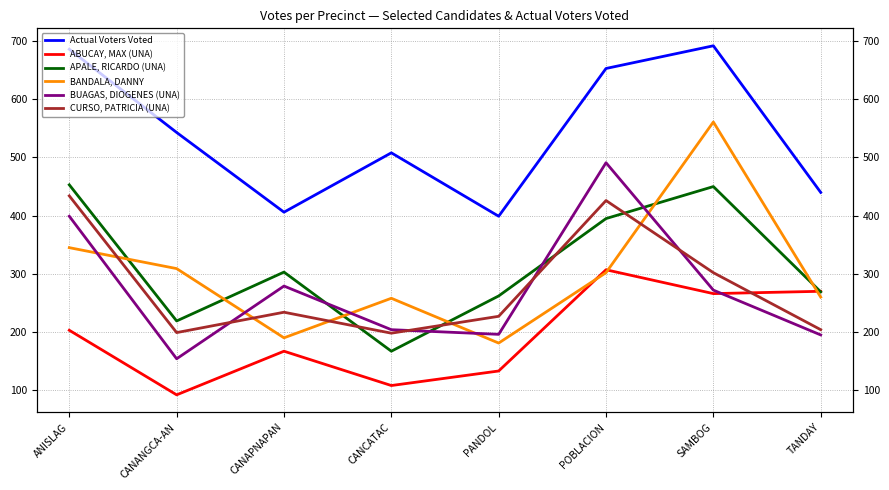

At which label does ABUCAY, MAX (UNA) reach its peak?

POBLACION